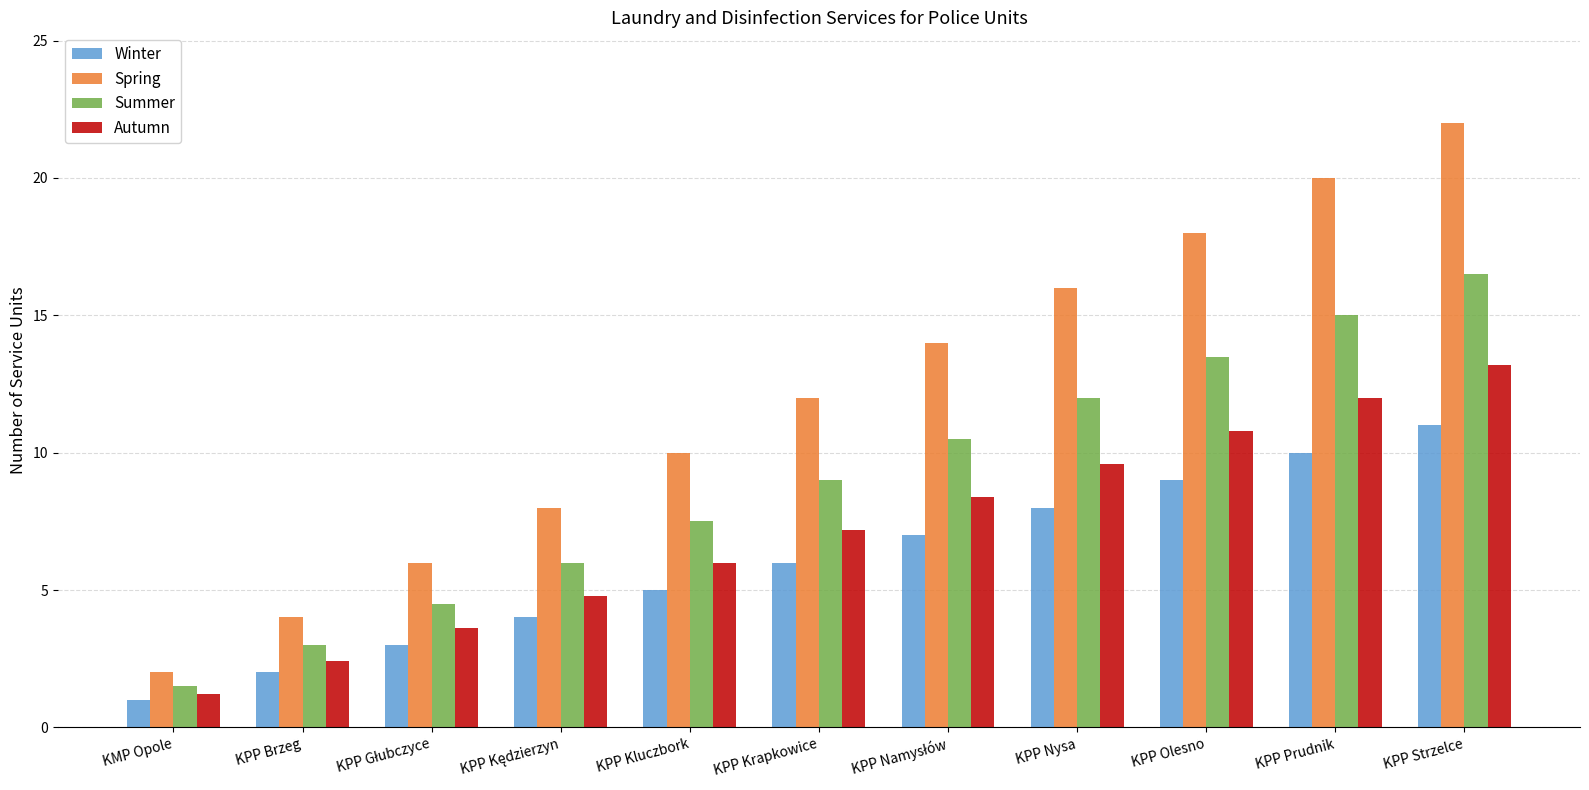

At which label is Winter closest to 6?

KPP Krapkowice